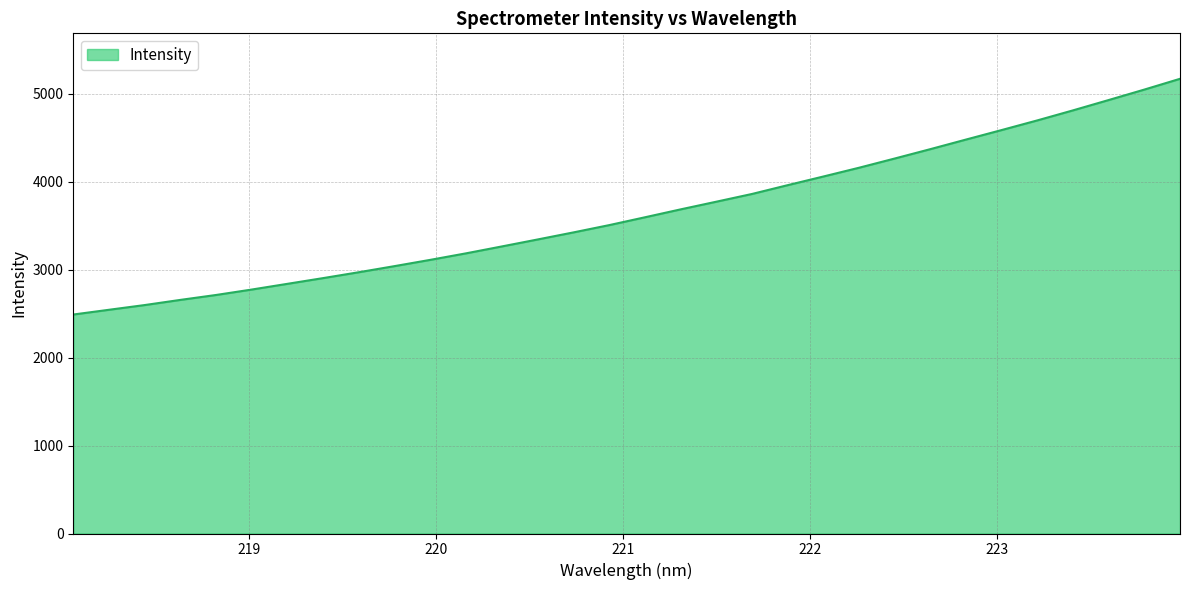

What is the minimum value shown in the chart?

2489.6